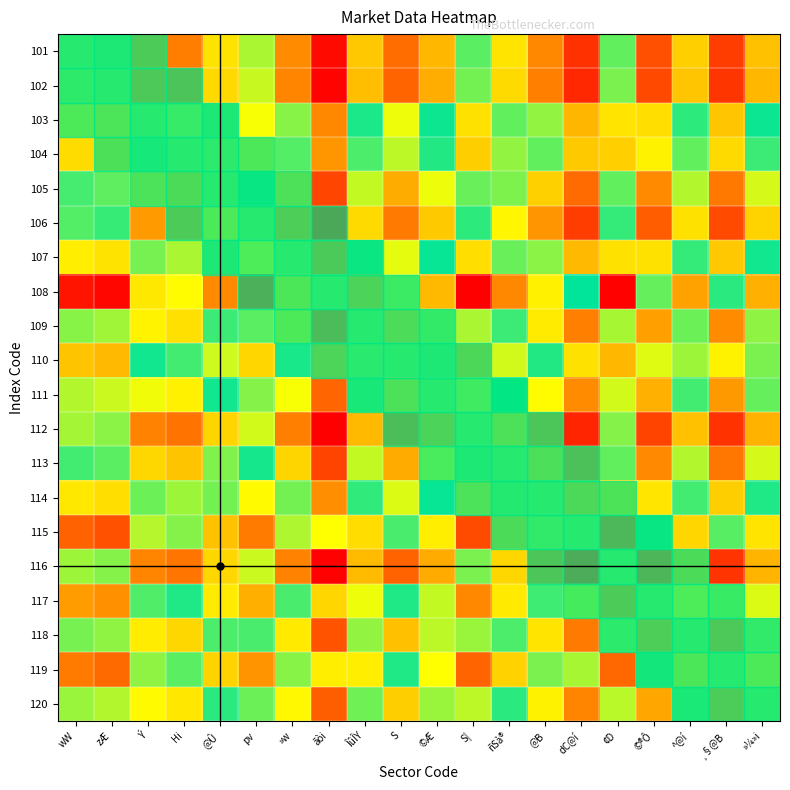

Reading left to right, extract all data points from this chart.

101: wW=0.5	zÆ=0.5	Ý=0.3	Hi=0.2	@Û=0.4	pv=0.5	»w=0.3	ãòi=0.0	ÎûÎY=0.4	S=0.2	©Æ=0.3	S|=0.5	ñSà®=0.4	@B=0.3	dC@í=0.1	¢D=0.5	©®Ô=0.1	^@í=0.4	¸§@B=0.1	»¼»i=0.3
102: wW=0.5	zÆ=0.5	Ý=0.3	Hi=0.2	@Û=0.4	pv=0.5	»w=0.2	ãòi=0.0	ÎûÎY=0.3	S=0.2	©Æ=0.3	S|=0.5	ñSà®=0.4	@B=0.2	dC@í=0.1	¢D=0.5	©®Ô=0.1	^@í=0.3	¸§@B=0.1	»¼»i=0.3
103: wW=0.7	zÆ=0.7	Ý=0.5	Hi=0.5	@Û=0.6	pv=0.7	»w=0.5	ãòi=0.3	ÎûÎY=0.6	S=0.4	©Æ=0.6	S|=0.8	ñSà®=0.6	@B=0.5	dC@í=0.3	¢D=0.8	©®Ô=0.4	^@í=0.6	¸§@B=0.3	»¼»i=0.6
104: wW=0.8	zÆ=0.8	Ý=0.5	Hi=0.5	@Û=0.7	pv=0.7	»w=0.5	ãòi=0.3	ÎûÎY=0.6	S=0.5	©Æ=0.6	S|=0.8	ñSà®=0.7	@B=0.5	dC@í=0.4	¢D=0.8	©®Ô=0.4	^@í=0.6	¸§@B=0.4	»¼»i=0.6
105: wW=0.6	zÆ=0.6	Ý=0.4	Hi=0.3	@Û=0.5	pv=0.6	»w=0.4	ãòi=0.1	ÎûÎY=0.5	S=0.3	©Æ=0.4	S|=0.6	ñSà®=0.5	@B=0.4	dC@í=0.2	¢D=0.6	©®Ô=0.3	^@í=0.5	¸§@B=0.2	»¼»i=0.5
106: wW=0.5	zÆ=0.5	Ý=0.3	Hi=0.3	@Û=0.4	pv=0.5	»w=0.3	ãòi=0.0	ÎûÎY=0.4	S=0.2	©Æ=0.4	S|=0.5	ñSà®=0.4	@B=0.3	dC@í=0.1	¢D=0.5	©®Ô=0.2	^@í=0.4	¸§@B=0.1	»¼»i=0.4
107: wW=0.7	zÆ=0.8	Ý=0.5	Hi=0.5	@Û=0.6	pv=0.7	»w=0.5	ãòi=0.3	ÎûÎY=0.6	S=0.4	©Æ=0.6	S|=0.8	ñSà®=0.6	@B=0.5	dC@í=0.3	¢D=0.8	©®Ô=0.4	^@í=0.6	¸§@B=0.4	»¼»i=0.6
108: wW=1.0	zÆ=1.0	Ý=0.7	Hi=0.7	@Û=0.9	pv=1.0	»w=0.7	ãòi=0.5	ÎûÎY=0.8	S=0.7	©Æ=0.8	S|=1.0	ñSà®=0.9	@B=0.7	dC@í=0.6	¢D=1.0	©®Ô=0.6	^@í=0.8	¸§@B=0.6	»¼»i=0.8
109: wW=0.6	zÆ=0.7	Ý=0.4	Hi=0.4	@Û=0.5	pv=0.6	»w=0.4	ãòi=0.2	ÎûÎY=0.5	S=0.4	©Æ=0.5	S|=0.7	ñSà®=0.5	@B=0.4	dC@í=0.2	¢D=0.7	©®Ô=0.3	^@í=0.5	¸§@B=0.3	»¼»i=0.5
110: wW=0.8	zÆ=0.8	Ý=0.6	Hi=0.5	@Û=0.7	pv=0.8	»w=0.6	ãòi=0.3	ÎûÎY=0.6	S=0.5	©Æ=0.6	S|=0.8	ñSà®=0.7	@B=0.6	dC@í=0.4	¢D=0.8	©®Ô=0.4	^@í=0.7	¸§@B=0.4	»¼»i=0.6
111: wW=0.7	zÆ=0.7	Ý=0.4	Hi=0.4	@Û=0.6	pv=0.6	»w=0.4	ãòi=0.2	ÎûÎY=0.5	S=0.4	©Æ=0.5	S|=0.7	ñSà®=0.6	@B=0.4	dC@í=0.3	¢D=0.7	©®Ô=0.3	^@í=0.5	¸§@B=0.3	»¼»i=0.5
112: wW=0.5	zÆ=0.5	Ý=0.2	Hi=0.2	@Û=0.4	pv=0.5	»w=0.2	ãòi=0.0	ÎûÎY=0.3	S=0.2	©Æ=0.3	S|=0.5	ñSà®=0.4	@B=0.2	dC@í=0.1	¢D=0.5	©®Ô=0.1	^@í=0.3	¸§@B=0.1	»¼»i=0.3
113: wW=0.6	zÆ=0.6	Ý=0.4	Hi=0.3	@Û=0.5	pv=0.6	»w=0.4	ãòi=0.1	ÎûÎY=0.5	S=0.3	©Æ=0.4	S|=0.6	ñSà®=0.5	@B=0.4	dC@í=0.2	¢D=0.6	©®Ô=0.3	^@í=0.5	¸§@B=0.2	»¼»i=0.5
114: wW=0.7	zÆ=0.8	Ý=0.5	Hi=0.5	@Û=0.6	pv=0.7	»w=0.5	ãòi=0.3	ÎûÎY=0.6	S=0.4	©Æ=0.6	S|=0.8	ñSà®=0.6	@B=0.5	dC@í=0.3	¢D=0.8	©®Ô=0.4	^@í=0.6	¸§@B=0.4	»¼»i=0.6
115: wW=0.9	zÆ=0.9	Ý=0.7	Hi=0.6	@Û=0.8	pv=0.9	»w=0.7	ãòi=0.4	ÎûÎY=0.8	S=0.6	©Æ=0.7	S|=0.9	ñSà®=0.8	@B=0.7	dC@í=0.5	¢D=0.9	©®Ô=0.6	^@í=0.8	¸§@B=0.5	»¼»i=0.8
116: wW=0.5	zÆ=0.5	Ý=0.2	Hi=0.2	@Û=0.4	pv=0.5	»w=0.2	ãòi=0.0	ÎûÎY=0.3	S=0.2	©Æ=0.3	S|=0.5	ñSà®=0.4	@B=0.2	dC@í=0.1	¢D=0.5	©®Ô=0.1	^@í=0.3	¸§@B=0.1	»¼»i=0.3
117: wW=0.9	zÆ=0.9	Ý=0.6	Hi=0.6	@Û=0.7	pv=0.8	»w=0.6	ãòi=0.4	ÎûÎY=0.7	S=0.6	©Æ=0.7	S|=0.9	ñSà®=0.7	@B=0.6	dC@í=0.4	¢D=0.9	©®Ô=0.5	^@í=0.7	¸§@B=0.5	»¼»i=0.7
118: wW=0.6	zÆ=0.7	Ý=0.4	Hi=0.4	@Û=0.5	pv=0.6	»w=0.4	ãòi=0.2	ÎûÎY=0.5	S=0.3	©Æ=0.5	S|=0.7	ñSà®=0.5	@B=0.4	dC@í=0.2	¢D=0.7	©®Ô=0.3	^@í=0.5	¸§@B=0.3	»¼»i=0.5
119: wW=0.9	zÆ=0.9	Ý=0.7	Hi=0.6	@Û=0.8	pv=0.9	»w=0.6	ãòi=0.4	ÎûÎY=0.7	S=0.6	©Æ=0.7	S|=0.9	ñSà®=0.8	@B=0.6	dC@í=0.5	¢D=0.9	©®Ô=0.5	^@í=0.7	¸§@B=0.5	»¼»i=0.7
120: wW=0.7	zÆ=0.7	Ý=0.4	Hi=0.4	@Û=0.5	pv=0.6	»w=0.4	ãòi=0.2	ÎûÎY=0.5	S=0.4	©Æ=0.5	S|=0.7	ñSà®=0.5	@B=0.4	dC@í=0.2	¢D=0.7	©®Ô=0.3	^@í=0.5	¸§@B=0.3	»¼»i=0.5